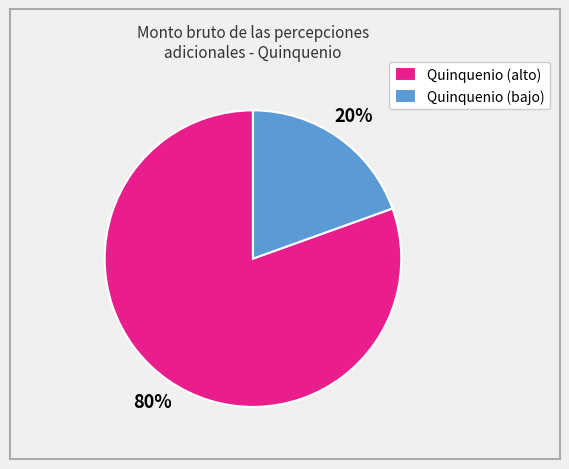

Which slice is the smallest?

Quinquenio (bajo)